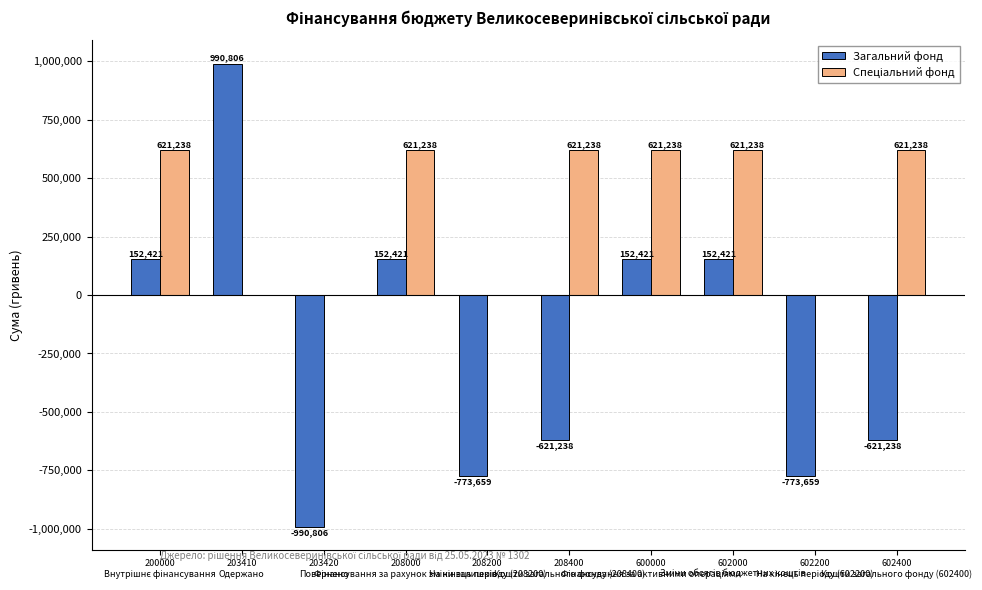

How many positive values does the Загальний фонд series have?

5